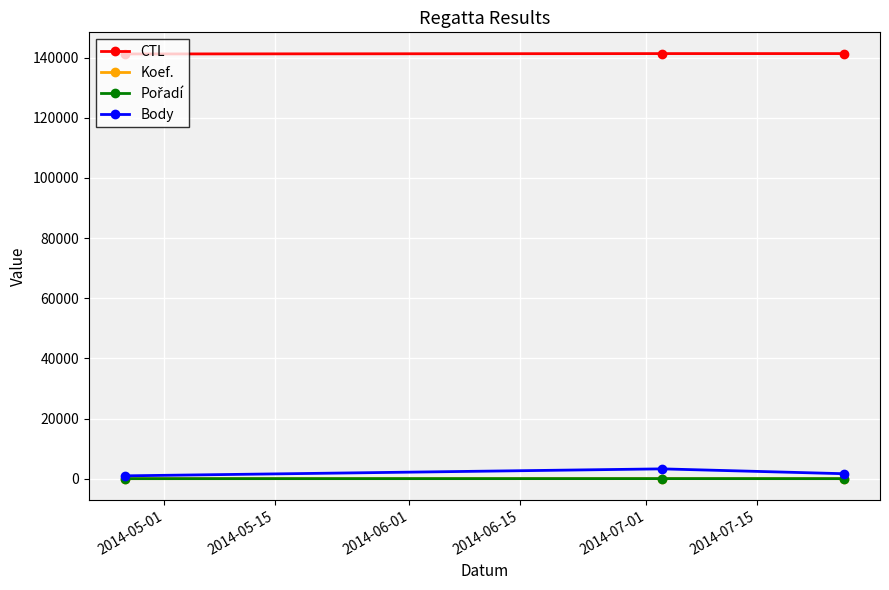

Which series has the largest total across all categories?

CTL